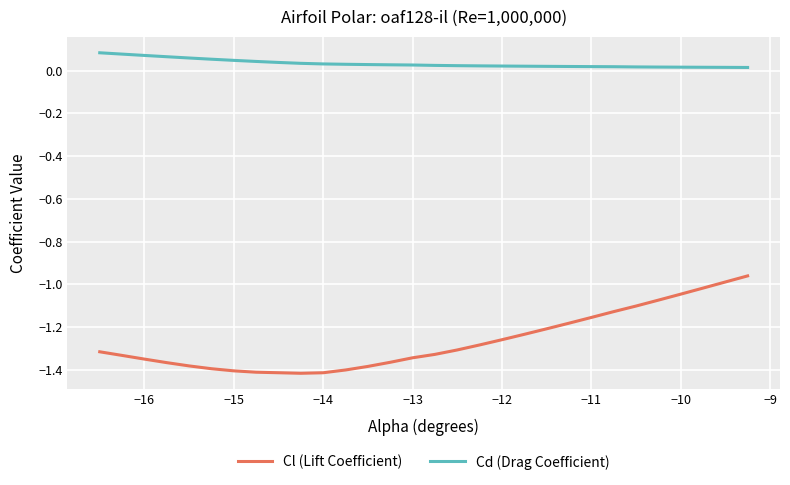

How many lines are shown in the chart?

2